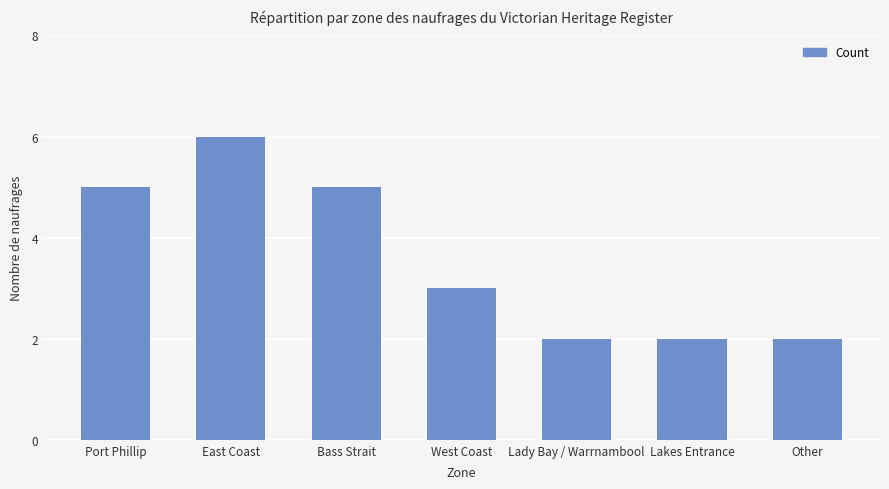

What is the maximum value shown in the chart?

6